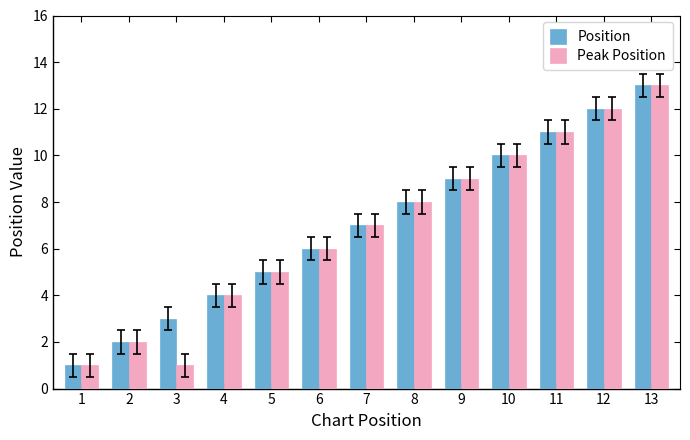

What is the greatest value displayed?

13